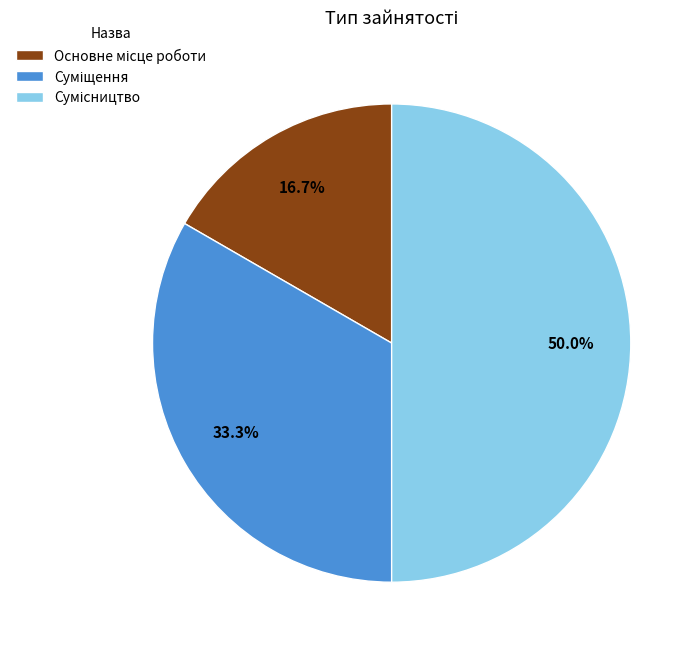

To the nearest percent, what is the difference between the largest and smallest slice percentages?

33%